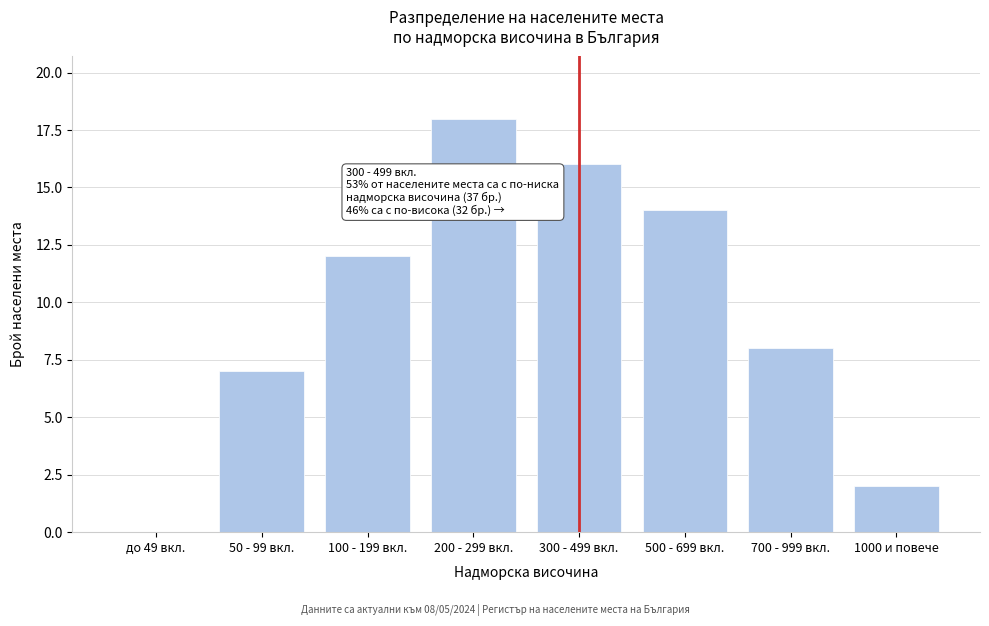

Reading left to right, transcribe all the data shown in this chart.

до 49 вкл.=0	50 - 99 вкл.=7	100 - 199 вкл.=12	200 - 299 вкл.=18	300 - 499 вкл.=16	500 - 699 вкл.=14	700 - 999 вкл.=8	1000 и повече=2